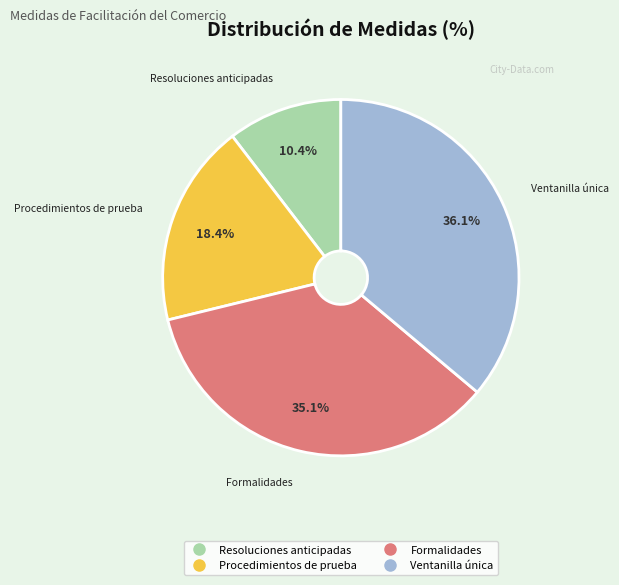

What percentage do Ventanilla única and Formalidades together represent?

71.2%